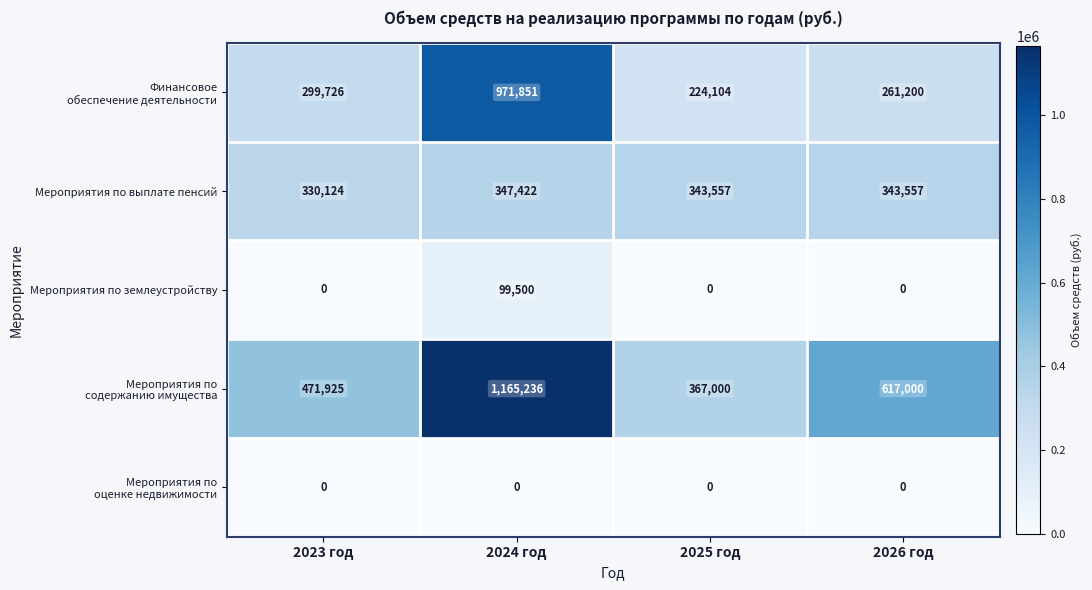

Which category has the highest value across all series?

2024 год